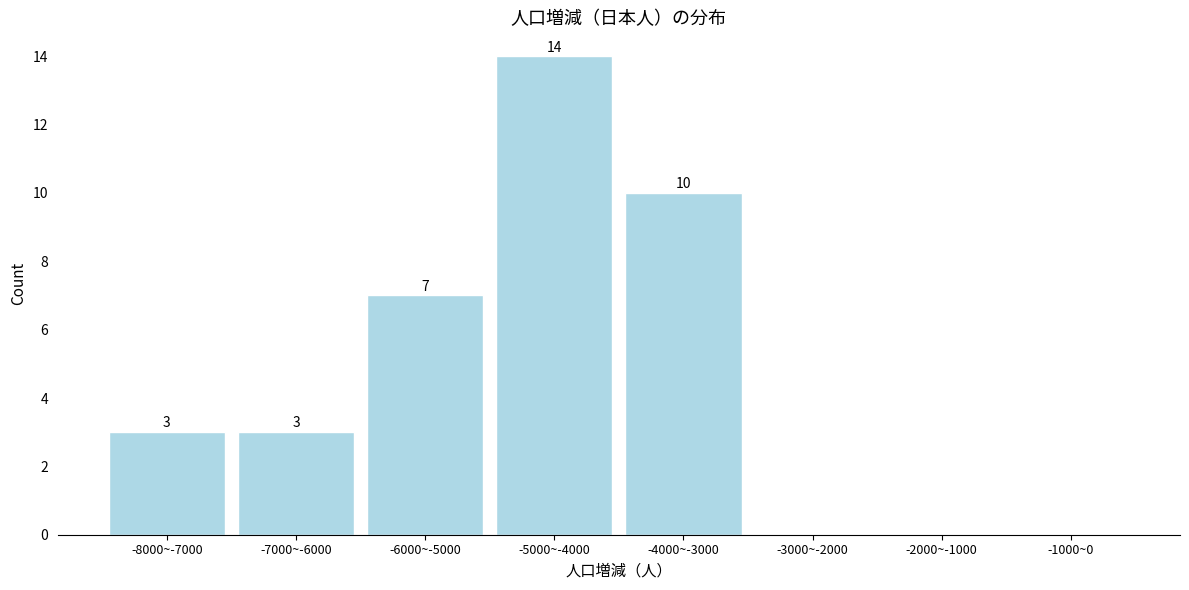

Reading left to right, list all the values displayed in this chart.

-8000~-7000=3	-7000~-6000=3	-6000~-5000=7	-5000~-4000=14	-4000~-3000=10	-3000~-2000=0	-2000~-1000=0	-1000~0=0